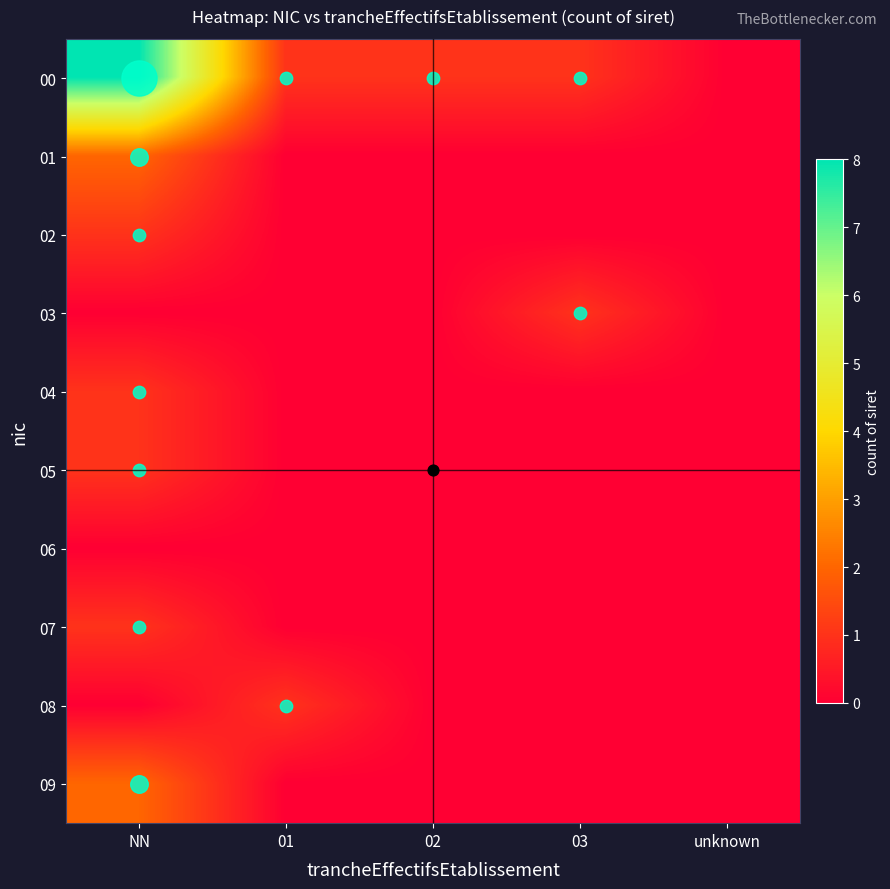

Reading right to left, transcribe all the data shown in this chart.

00: unknown=0	03=1	02=1	01=1	NN=8
01: unknown=0	03=0	02=0	01=0	NN=2
02: unknown=0	03=0	02=0	01=0	NN=1
03: unknown=0	03=1	02=0	01=0	NN=0
04: unknown=0	03=0	02=0	01=0	NN=1
05: unknown=0	03=0	02=0	01=0	NN=1
06: unknown=0	03=0	02=0	01=0	NN=0
07: unknown=0	03=0	02=0	01=0	NN=1
08: unknown=0	03=0	02=0	01=1	NN=0
09: unknown=0	03=0	02=0	01=0	NN=2